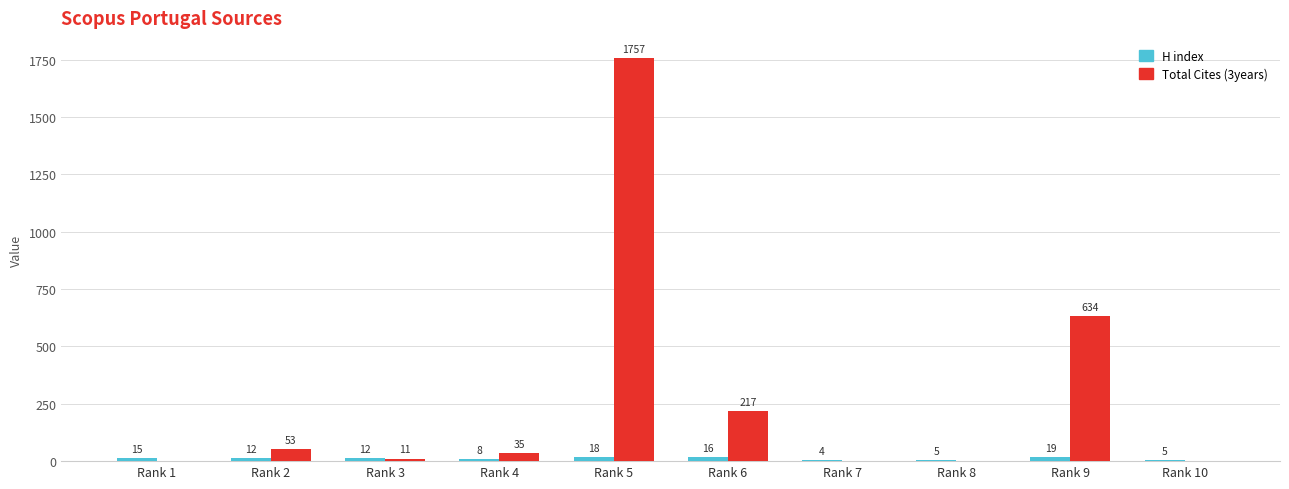

Where does the H index series first go above 12?

Rank 1